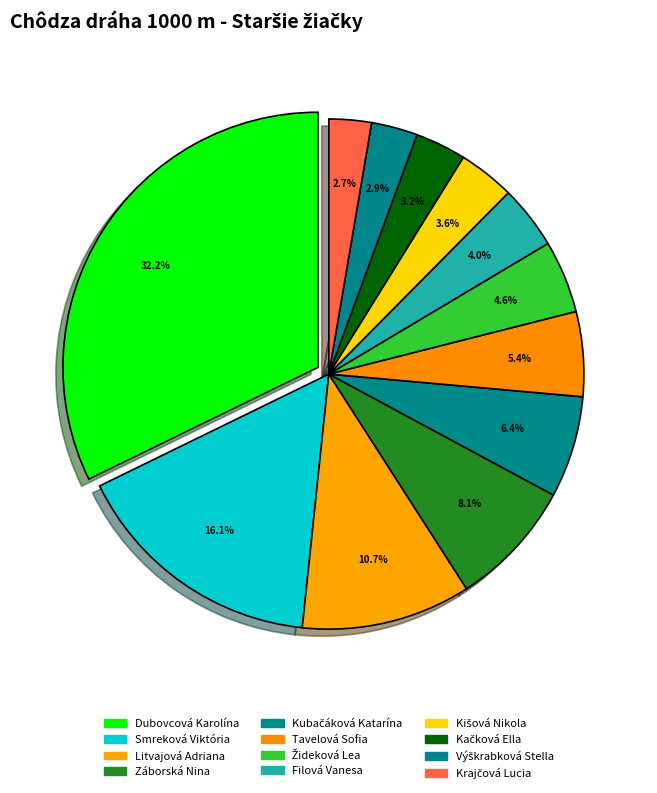

Is it true that Dubovcová Karolína is 11% of the pie?

False